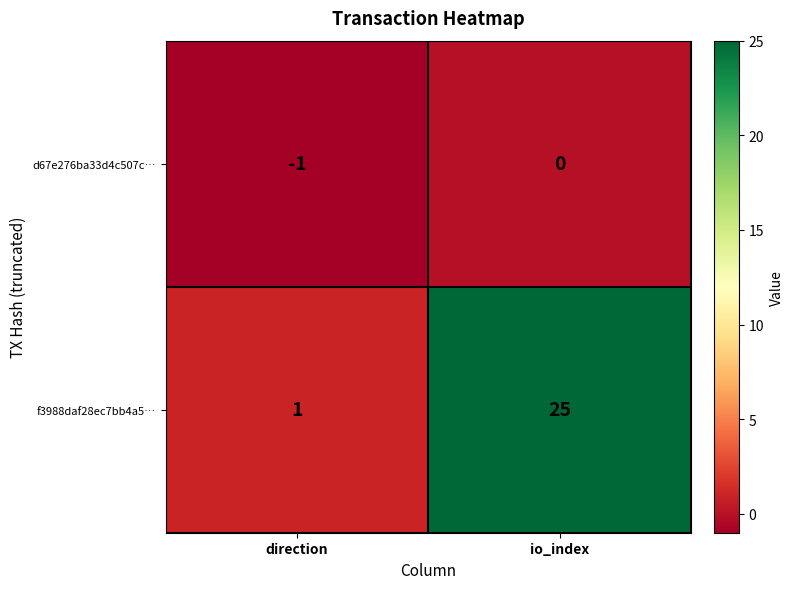

What is the maximum value shown in the chart?

25